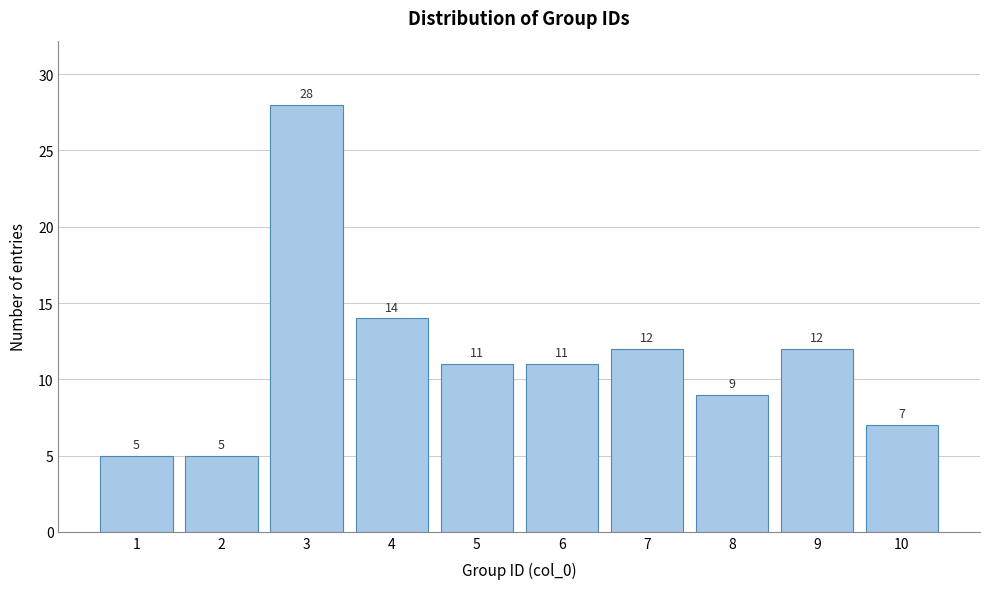

Reading right to left, extract all data points from this chart.

10=7	9=12	8=9	7=12	6=11	5=11	4=14	3=28	2=5	1=5